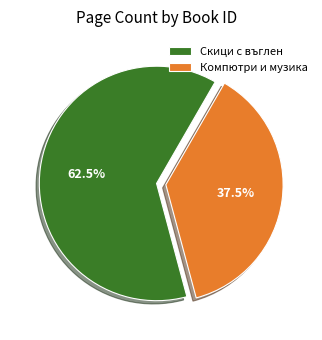

Rank the categories by value from lowest to highest.

Компютри и музика, Скици с въглен